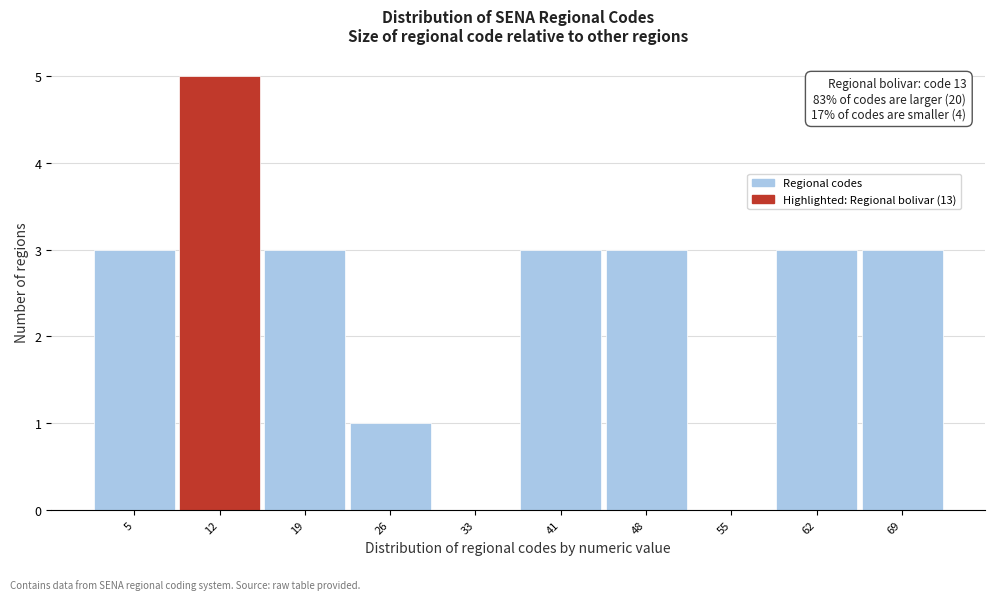

Reading left to right, extract all data points from this chart.

5=3	12=5	19=3	26=1	33=0	41=3	48=3	55=0	62=3	69=3